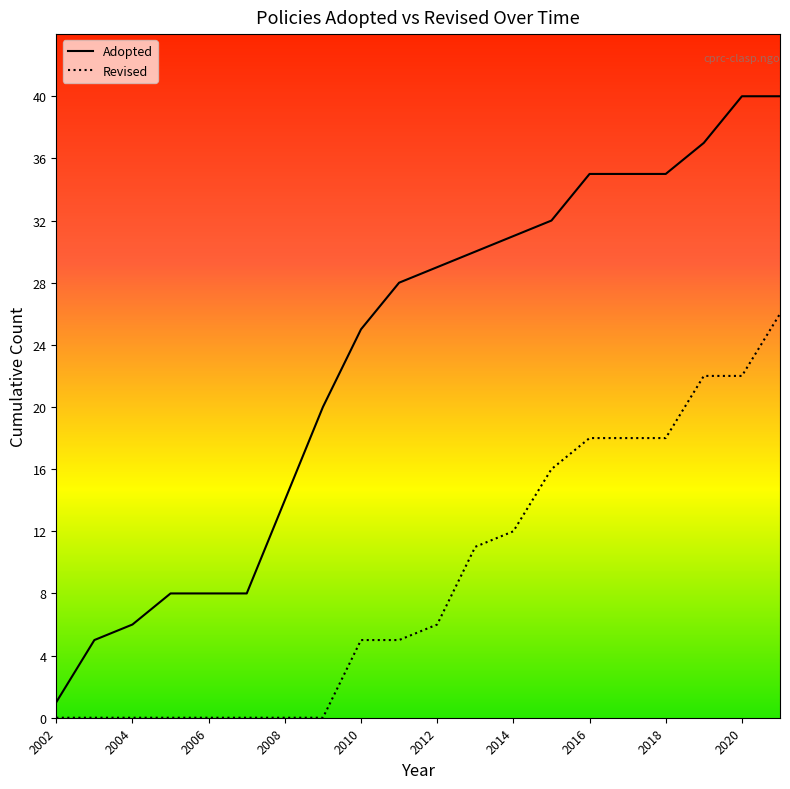

Is this an area chart (filled region under the line)?

No